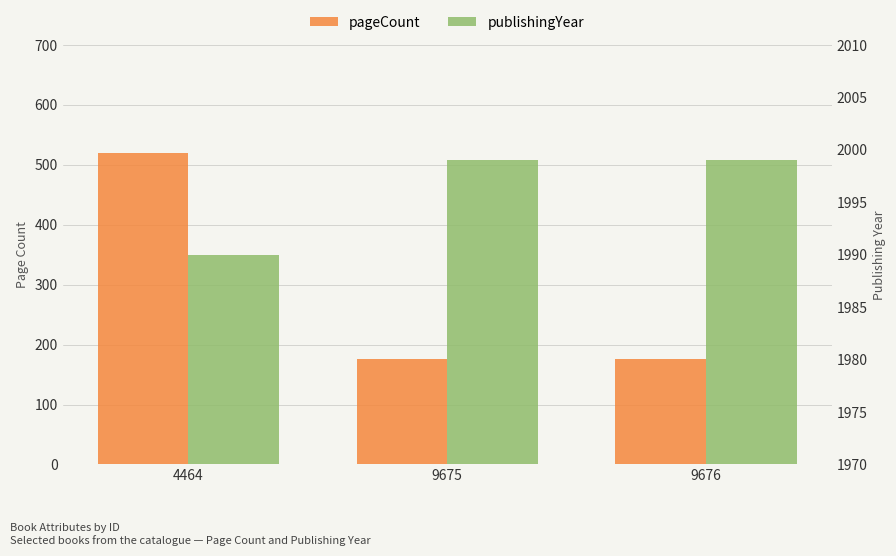

Which series has the widest spread of values?

pageCount